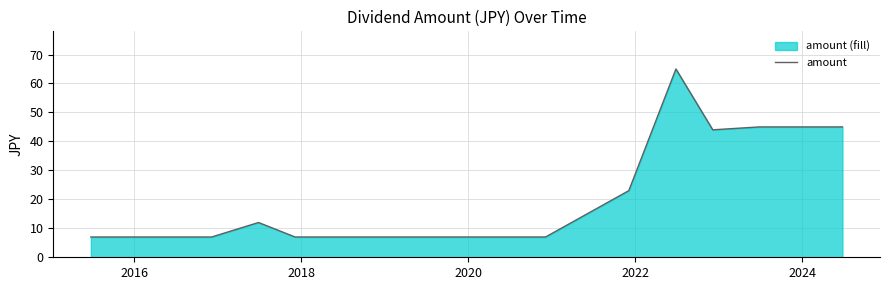

What is the maximum value shown in the chart?

65